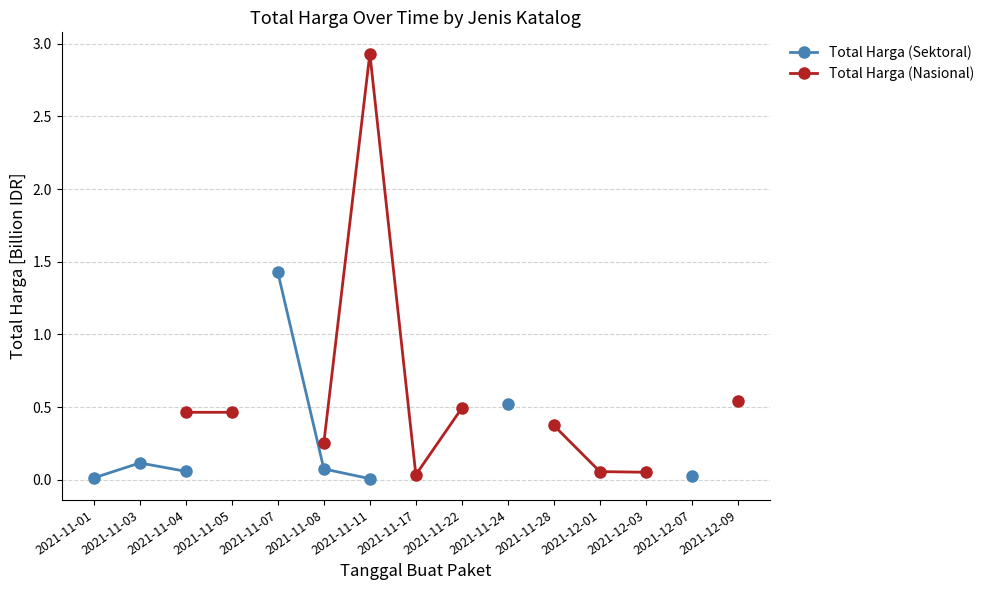

What position from the left is 2021-12-09?

15